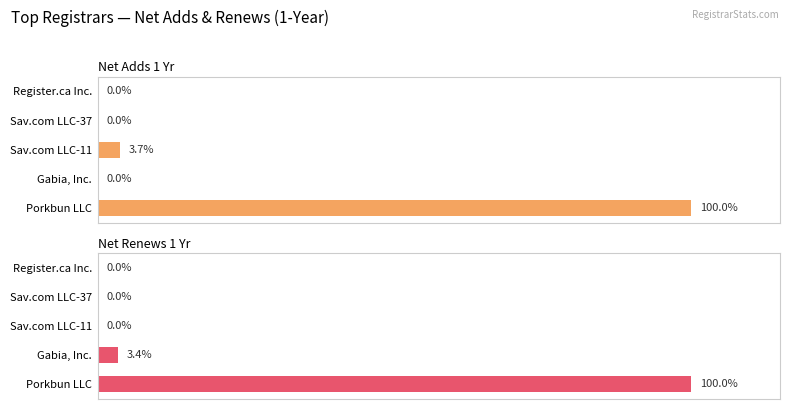

Between Porkbun LLC and Gabia, Inc., which series saw the biggest shift?

net-adds-1-yr